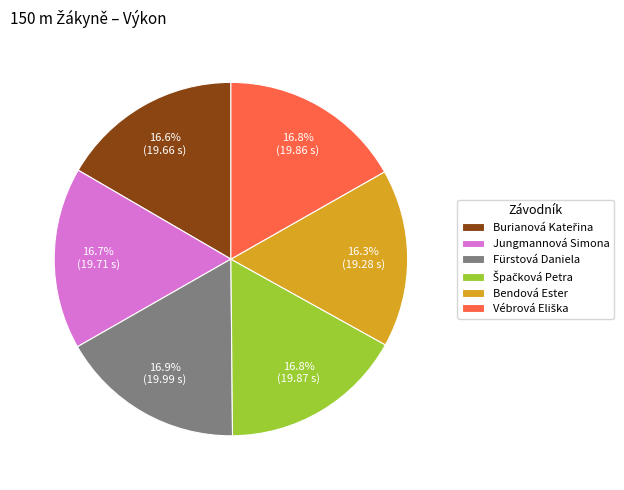

Approximately how many times larger is the value at Fürstová Daniela compared to Bendová Ester?

1.0